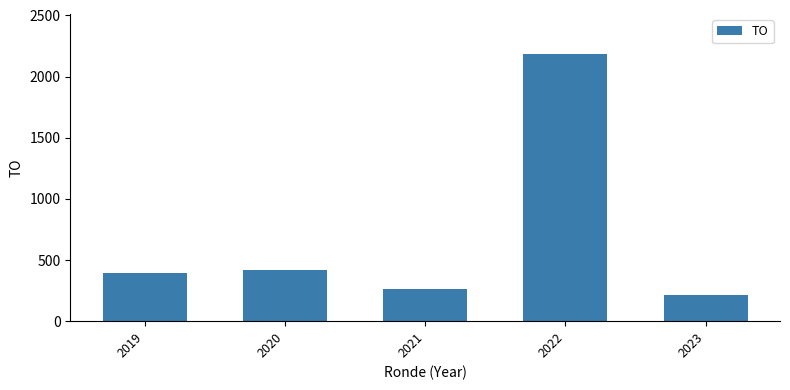

Reading left to right, list all the values displayed in this chart.

390	416	260	2186	210